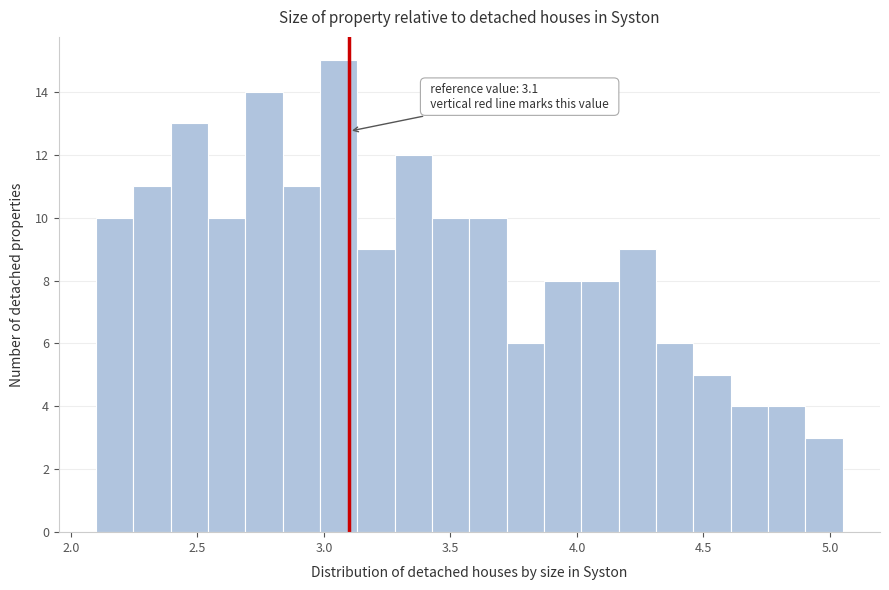

Around what value on the x-axis is the tallest bar? Give the approximate position of its centre, as read against the axis.

3.05